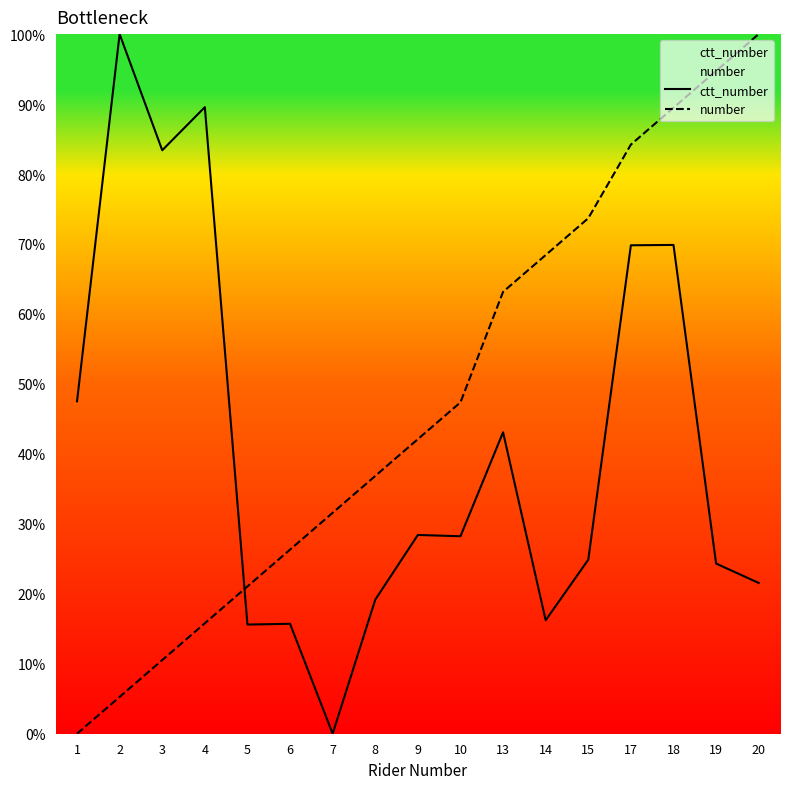

How many interior local peaks does the ctt_number series have?

6